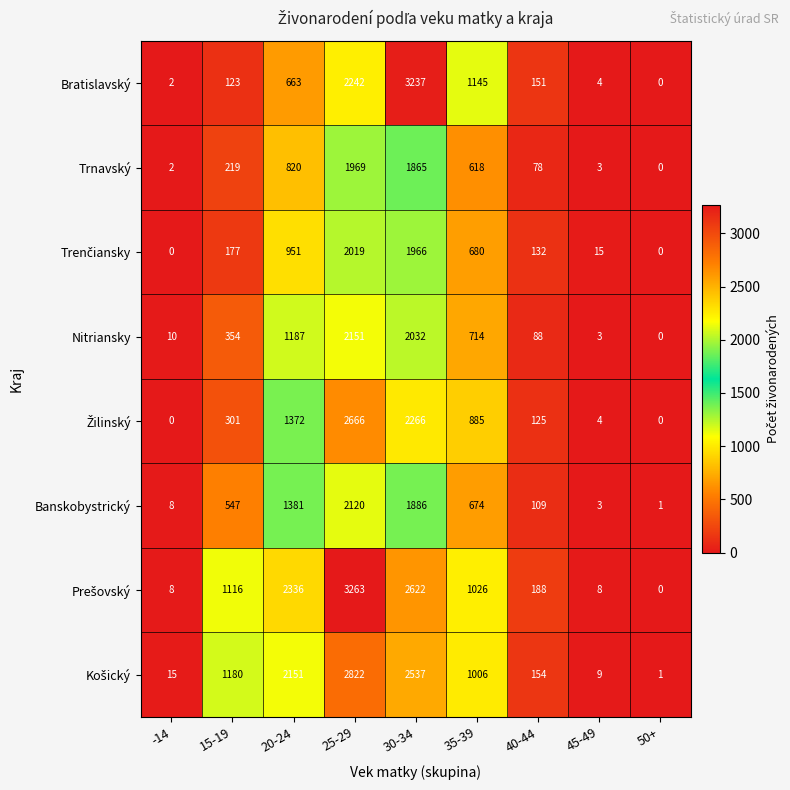

Is it true that Bratislavský equals 151 at 40-44?

True